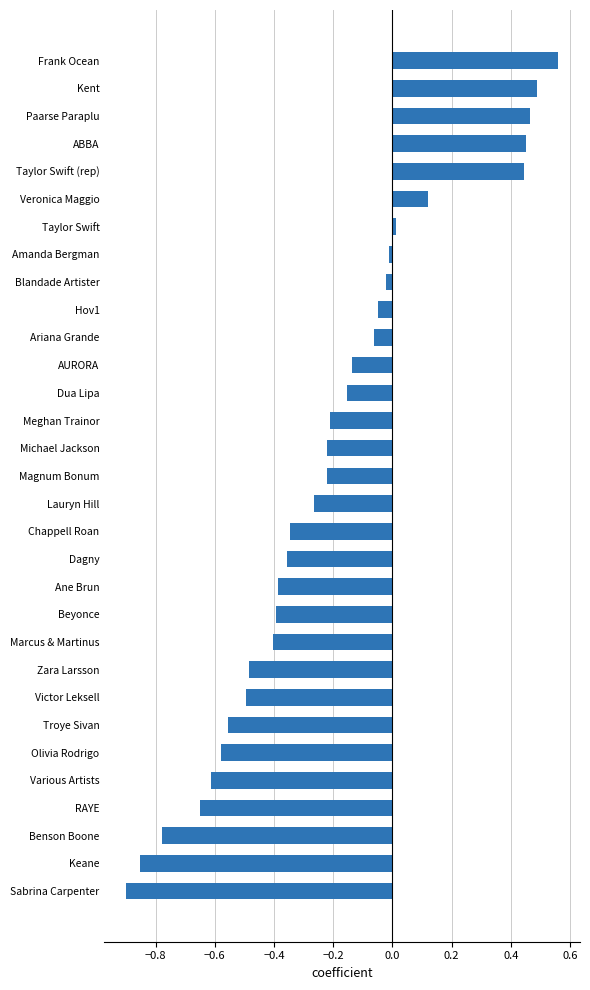

Between Ane Brun and Dua Lipa, which is larger?

Dua Lipa